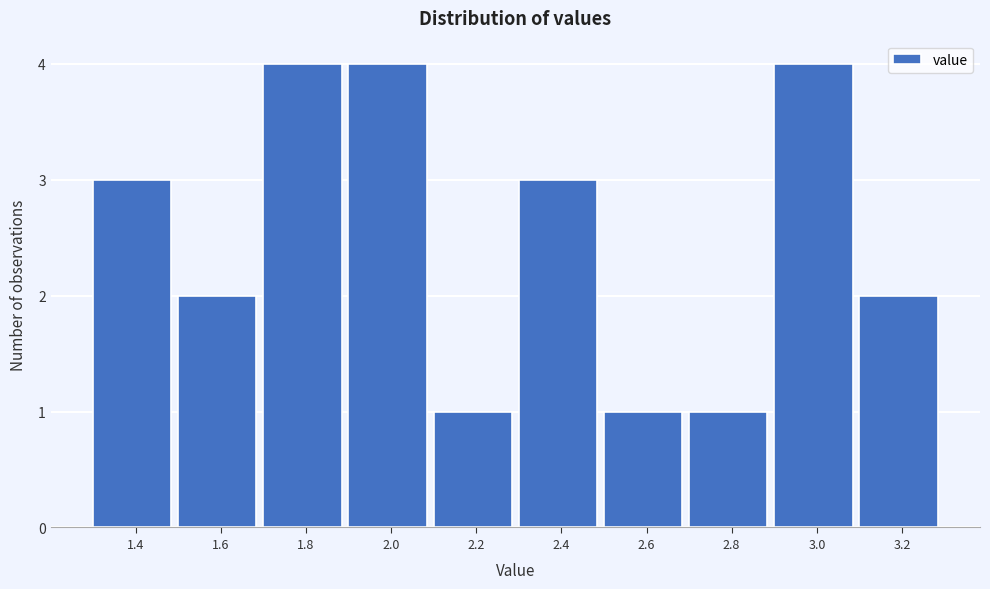

Reading left to right, transcribe all the data shown in this chart.

3	2	4	4	1	3	1	1	4	2